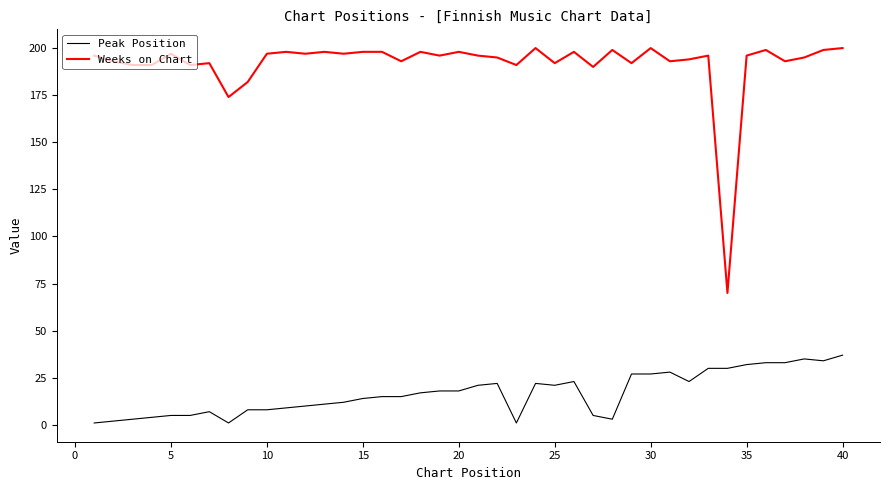

True or false: Peak Position and Weeks on Chart cross at least once.

False